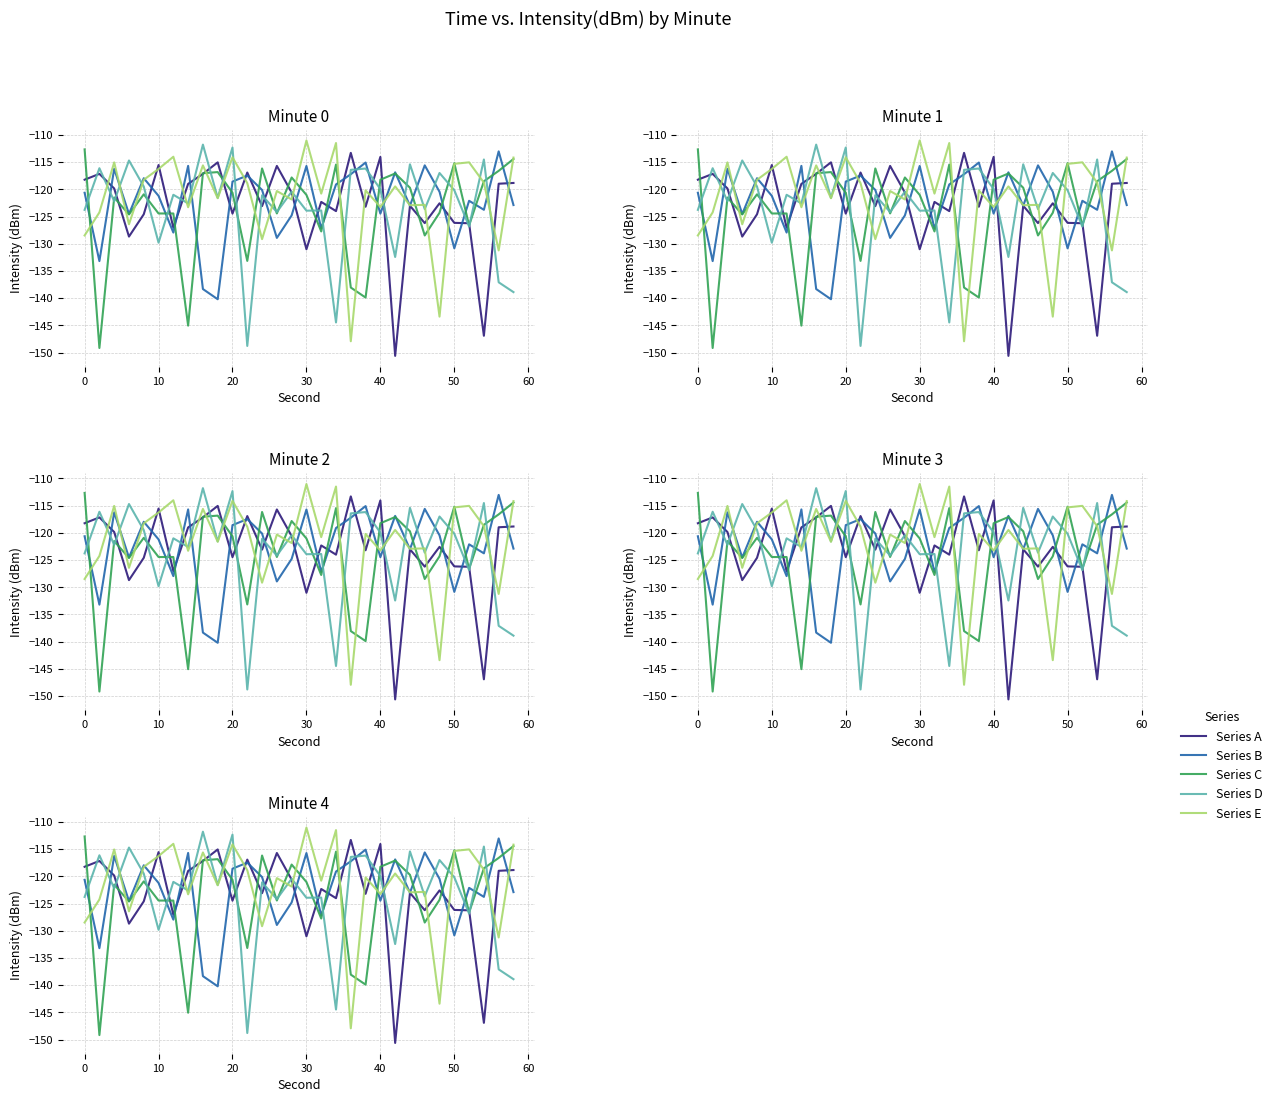

In Series B, how many points are higher than both neighbors (excluding endpoints)?

10